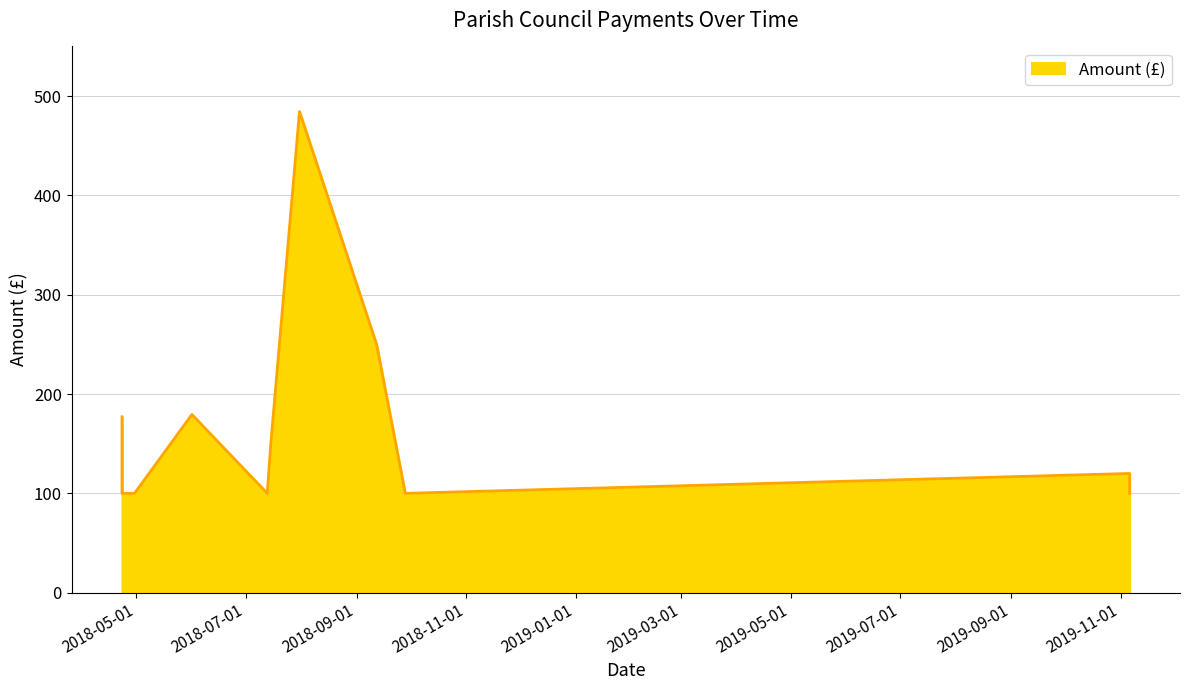

At which category does the chart reach its minimum across all series?

2018-04-23